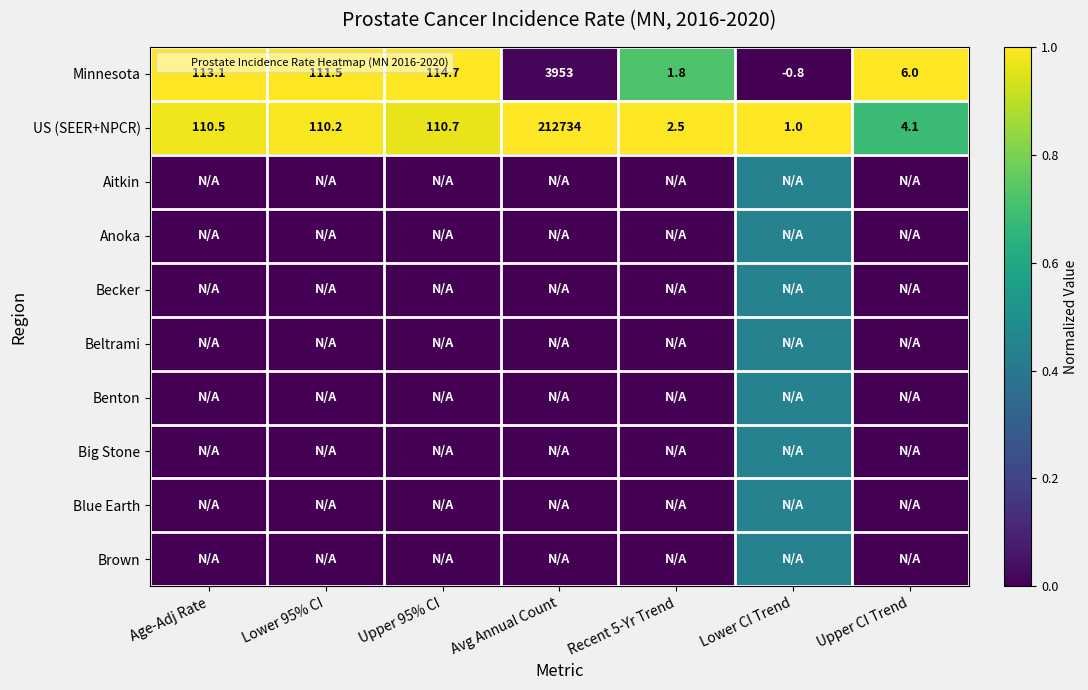

How many values in Brown are above zero?

1